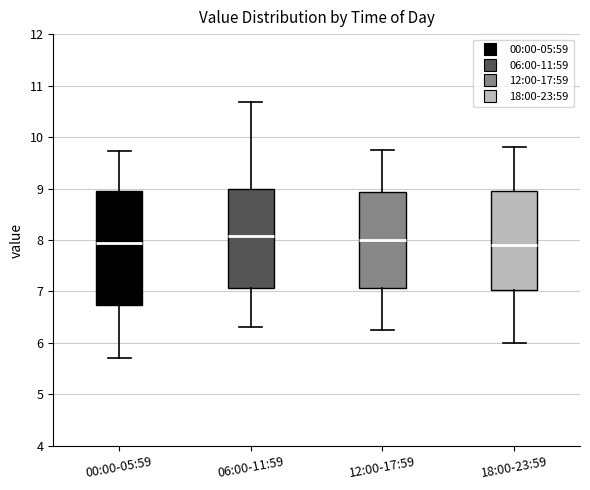

Where does the upper whisker of the box for 12:00-17:59 end on the y-axis? The values are not printed on the chart, so give them approximately, as read against the axis.

9.8